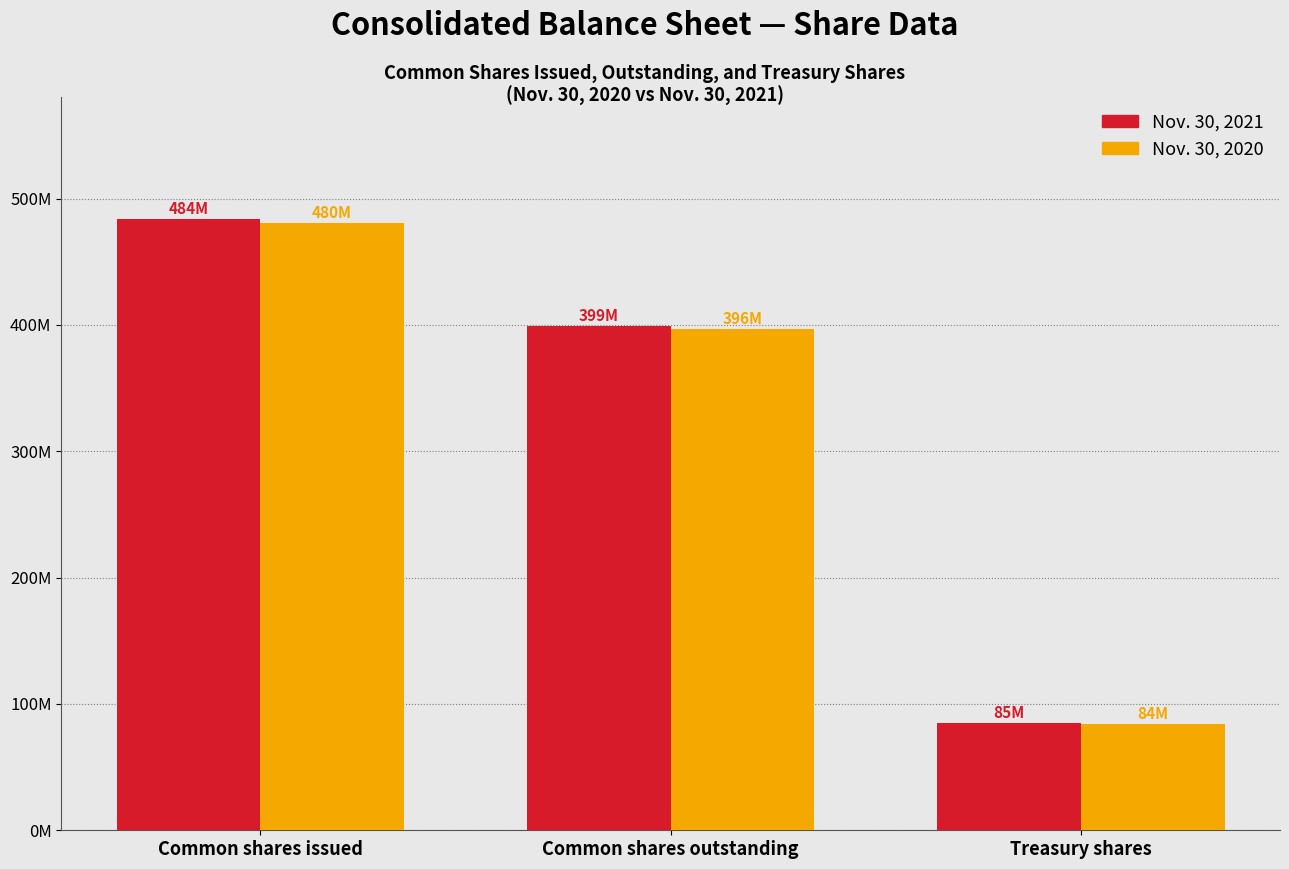

At which label is Nov. 30, 2020 closest to 282150000?

Common shares outstanding